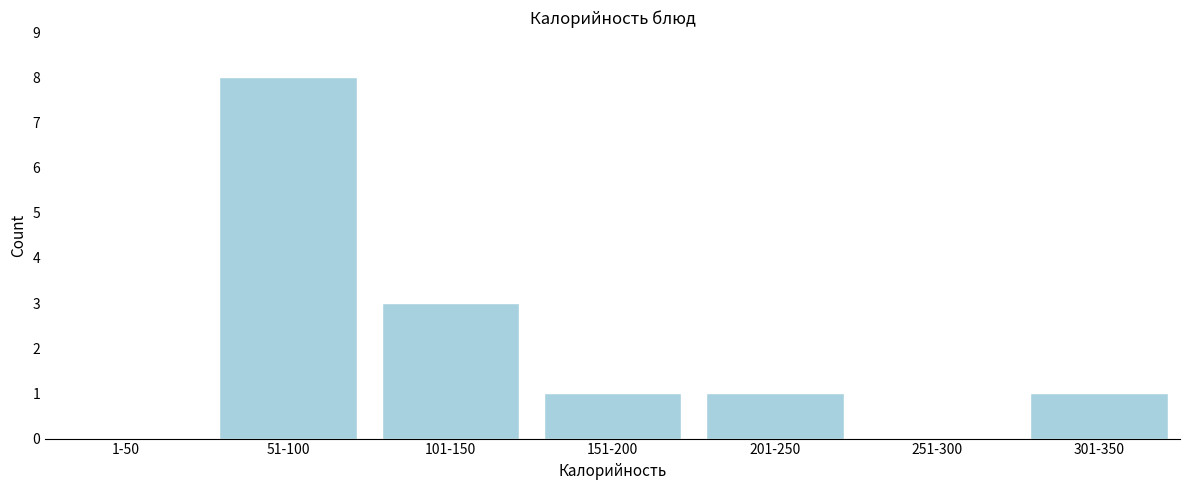

Reading right to left, transcribe all the data shown in this chart.

301-350=1	251-300=0	201-250=1	151-200=1	101-150=3	51-100=8	1-50=0